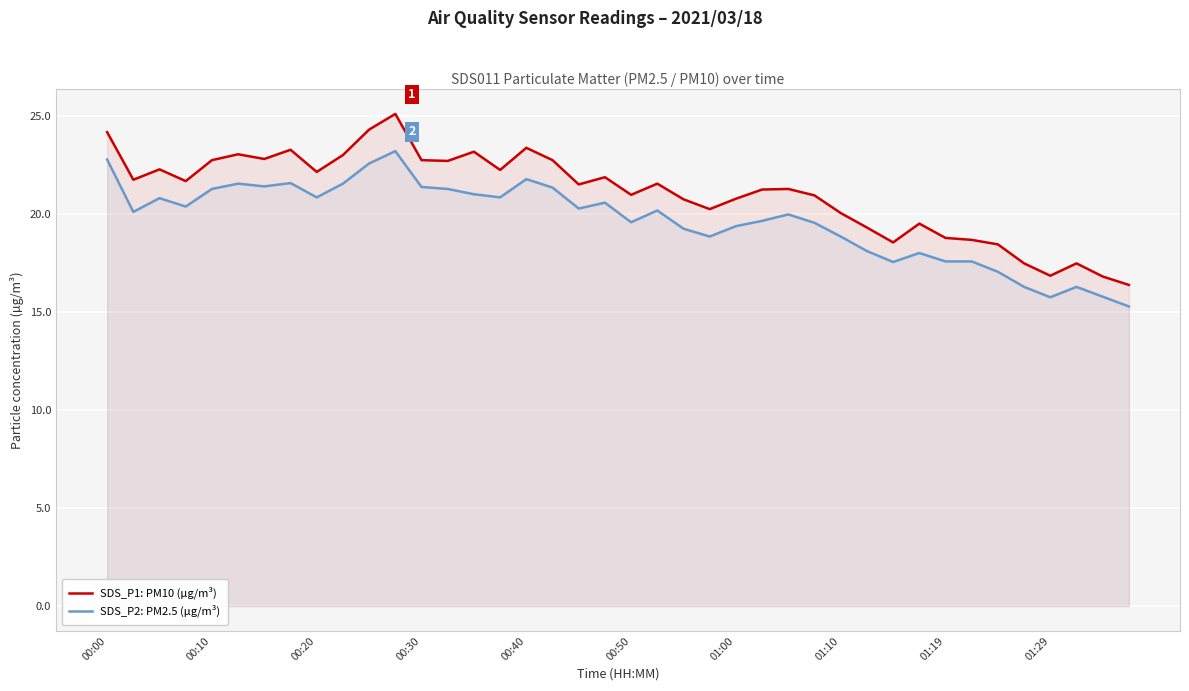

What is the smallest value displayed?

15.3